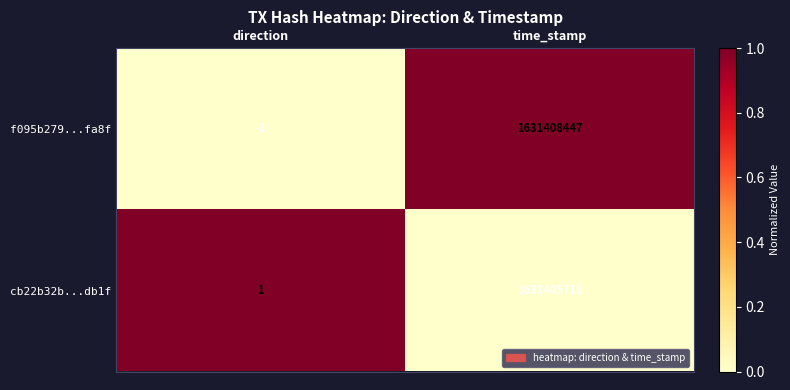

Which series has the widest spread of values?

f095b279...fa8f